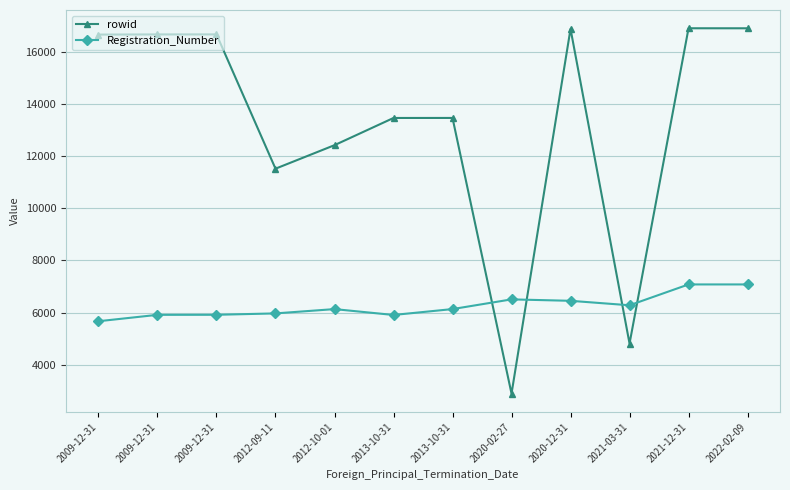

How many lines are shown in the chart?

2